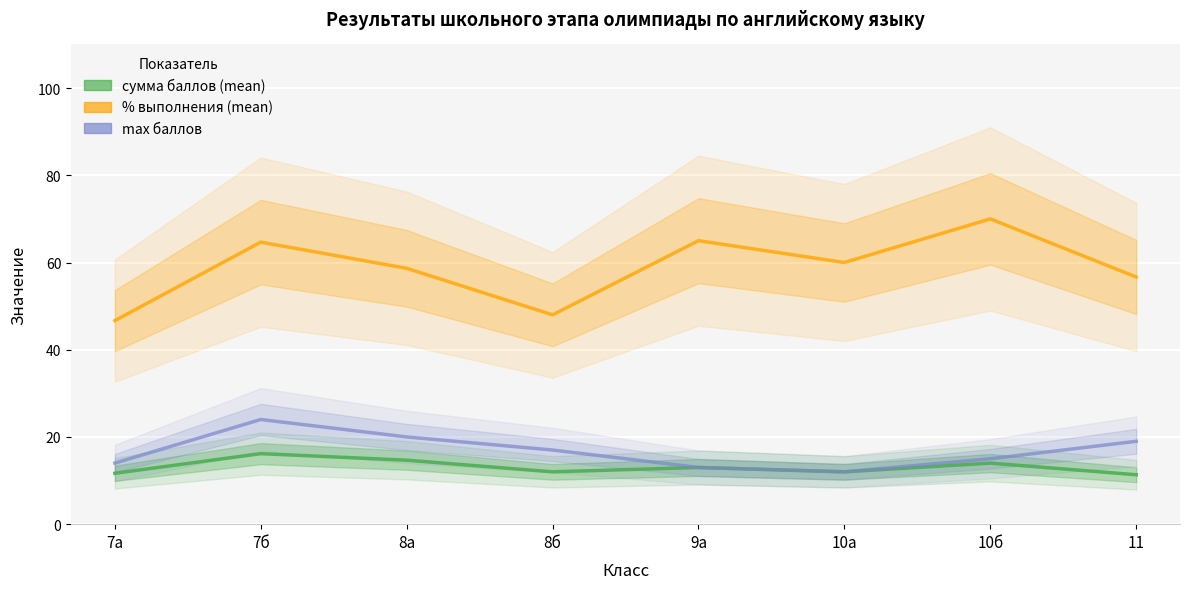

Is this an area chart (filled region under the line)?

No